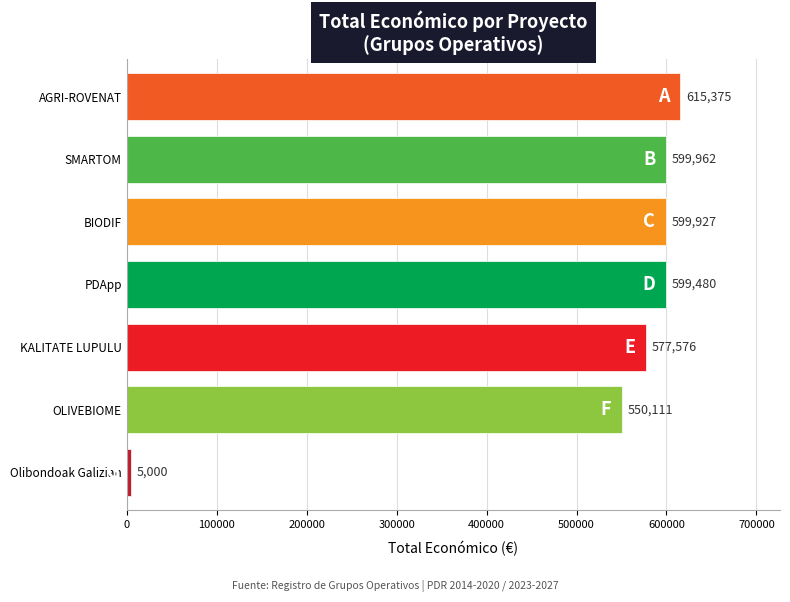

What value does the data have at SMARTOM?

599962